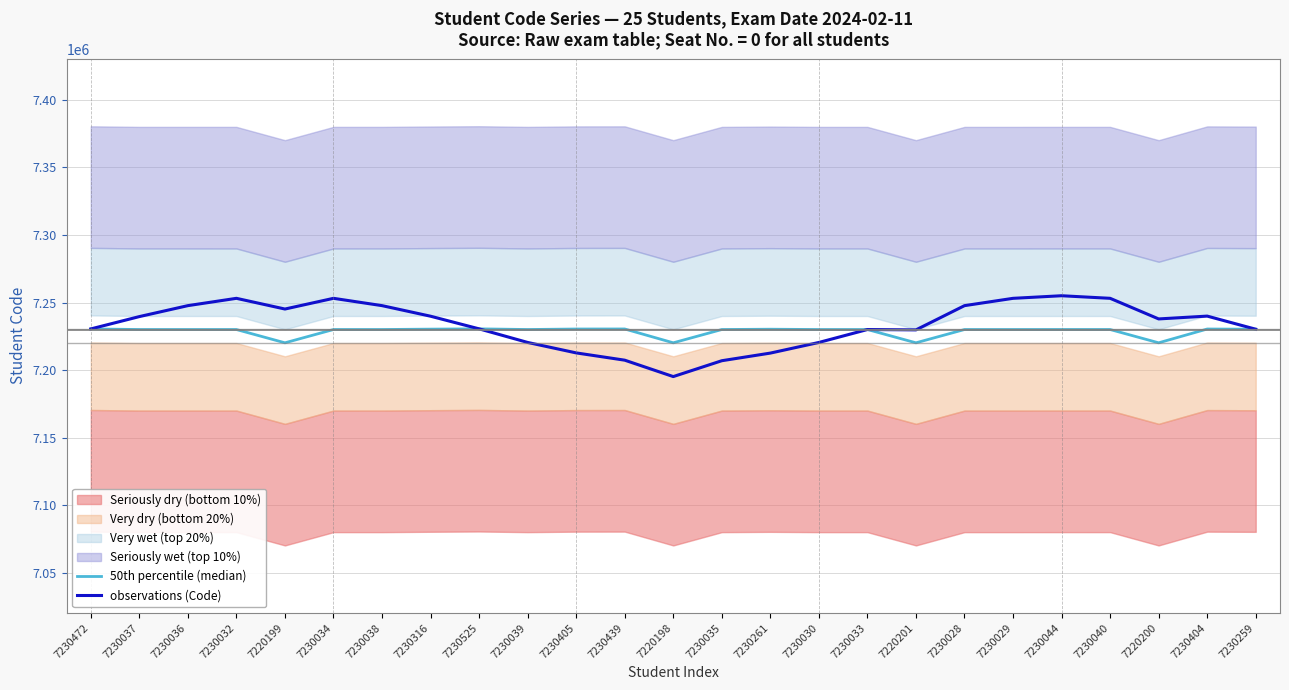

Reading left to right, transcribe all the data shown in this chart.

50th percentile (median): 7230472=7230472.0	7230037=7230037.0	7230036=7230036.0	7230032=7230032.0	7220199=7220199.0	7230034=7230034.0	7230038=7230038.0	7230316=7230316.0	7230525=7230525.0	7230039=7230039.0	7230405=7230405.0	7230439=7230439.0	7220198=7220198.0	7230035=7230035.0	7230261=7230261.0	7230030=7230030.0	7230033=7230033.0	7220201=7220201.0	7230028=7230028.0	7230029=7230029.0	7230044=7230044.0	7230040=7230040.0	7220200=7220200.0	7230404=7230404.0	7230259=7230259.0
observations (Code): 7230472=7230472.0	7230037=7239604.1	7230036=7247713.7	7230032=7253129.0	7220199=7245199.0	7230034=7253131.0	7230038=7247715.7	7230316=7239883.1	7230525=7230525.0	7230039=7220471.9	7230405=7212727.3	7230439=7207342.0	7220198=7195198.0	7230035=7206938.0	7230261=7212583.3	7230030=7220462.9	7230033=7230033.0	7220201=7229768.1	7230028=7247705.7	7230029=7253126.0	7230044=7255044.0	7230040=7253137.0	7220200=7237877.7	7230404=7239971.1	7230259=7230259.0